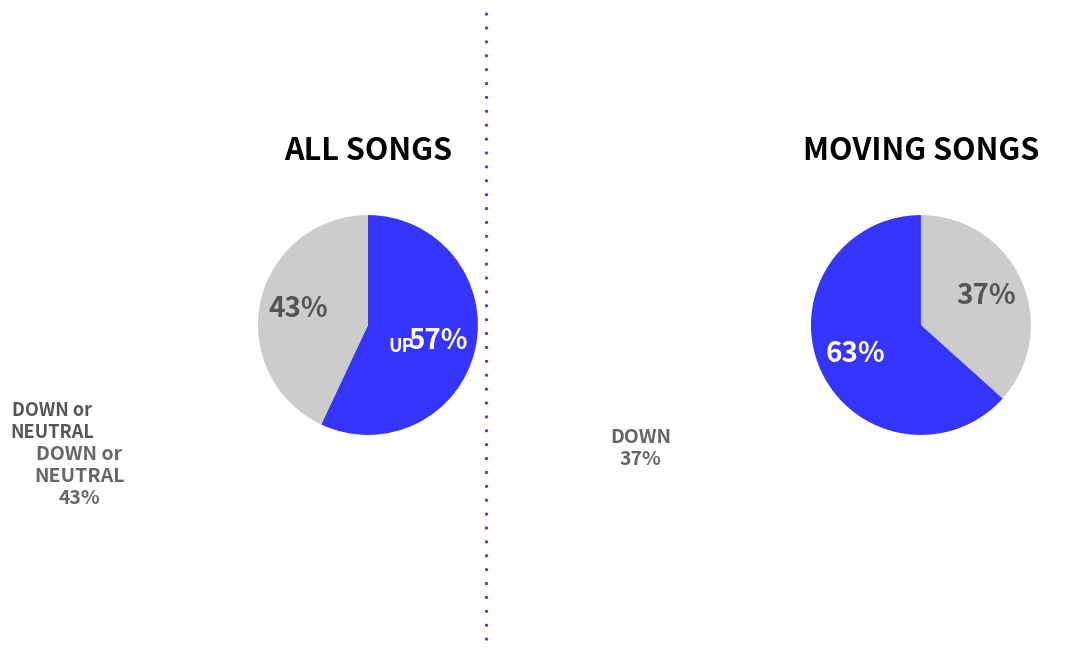

To the nearest percent, what portion does up represent?

57%